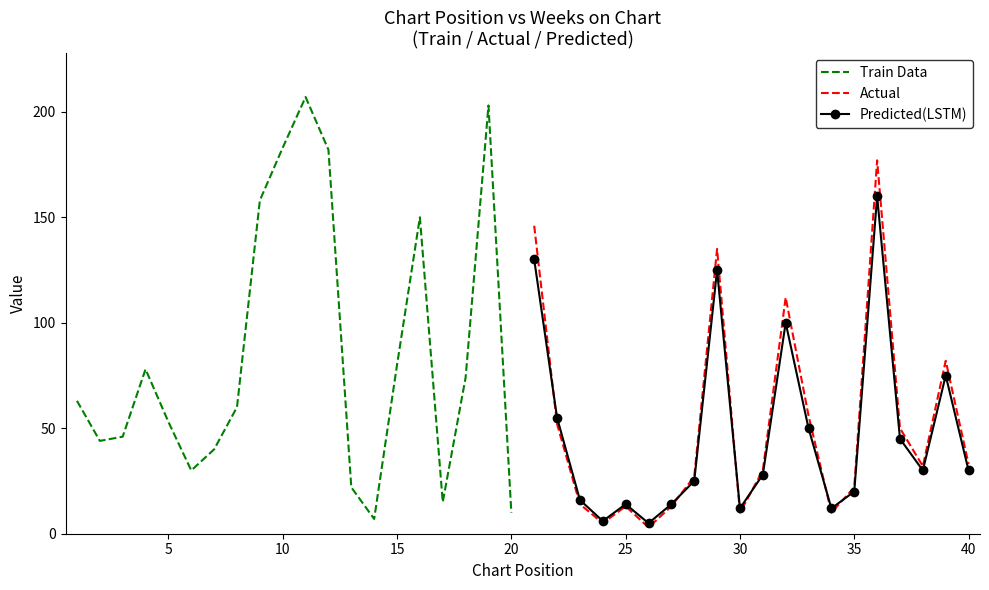

Which series ends up on top after the final intersection of Predicted(LSTM) and Train Data?

Predicted(LSTM)